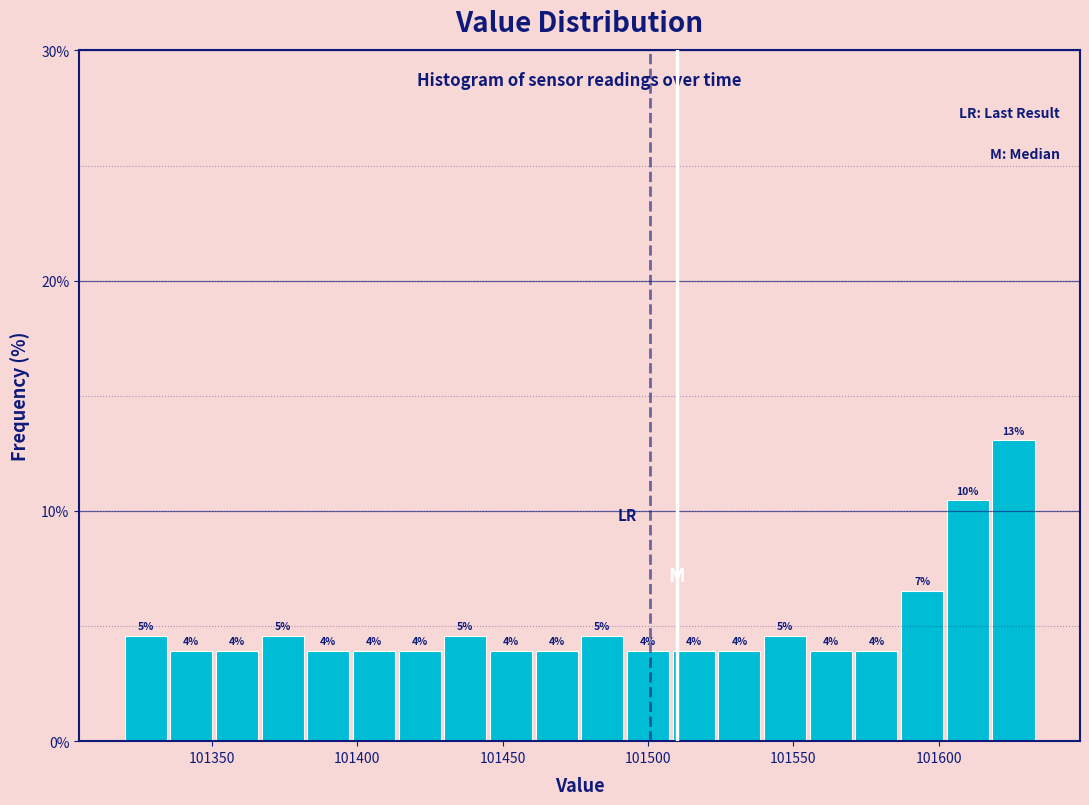

Read against the x-axis, roughly where is the centre of the tallest bar?

101625